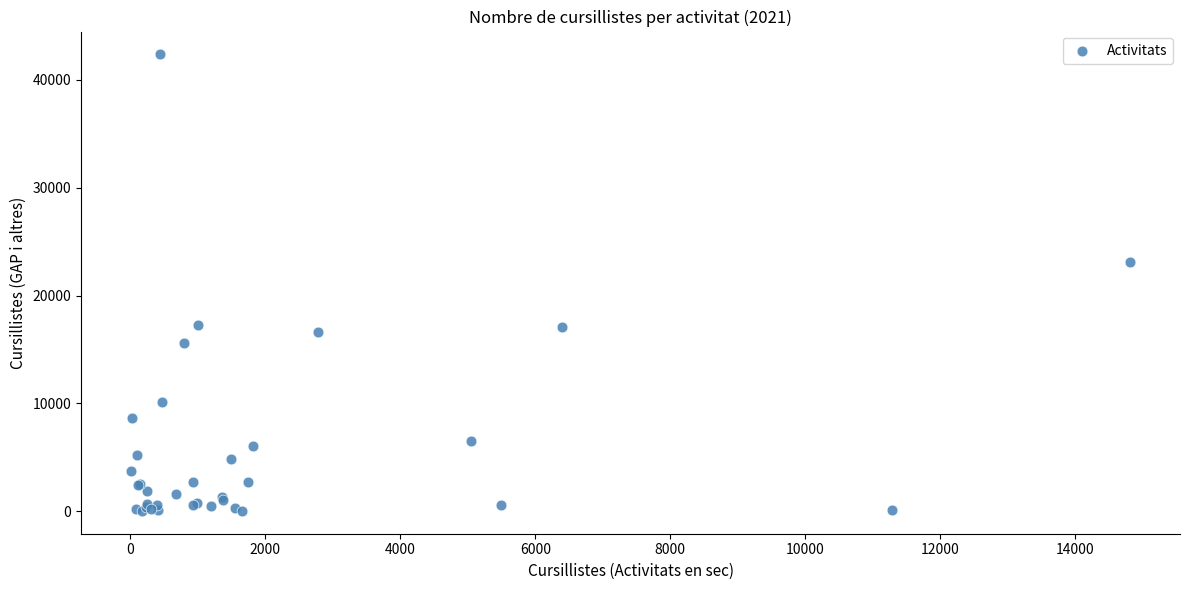

What Y value in the scatter plot is closest to 21203?

23147